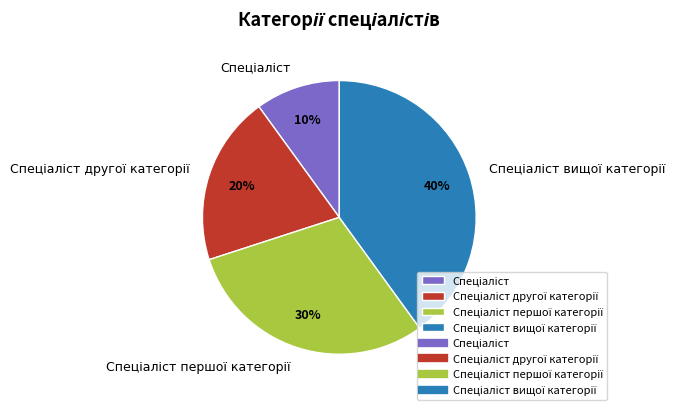

To the nearest percent, what is the difference between the largest and smallest slice percentages?

30%